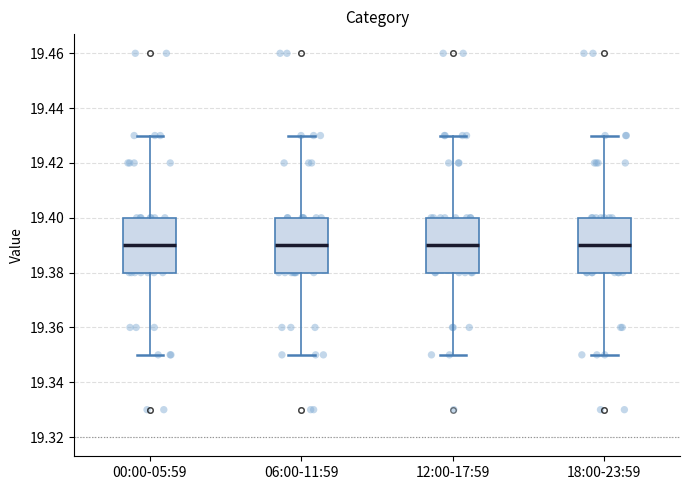

Where does the median line of the box for 06:00-11:59 sit on the y-axis? The values are not printed on the chart, so give them approximately, as read against the axis.

19.39